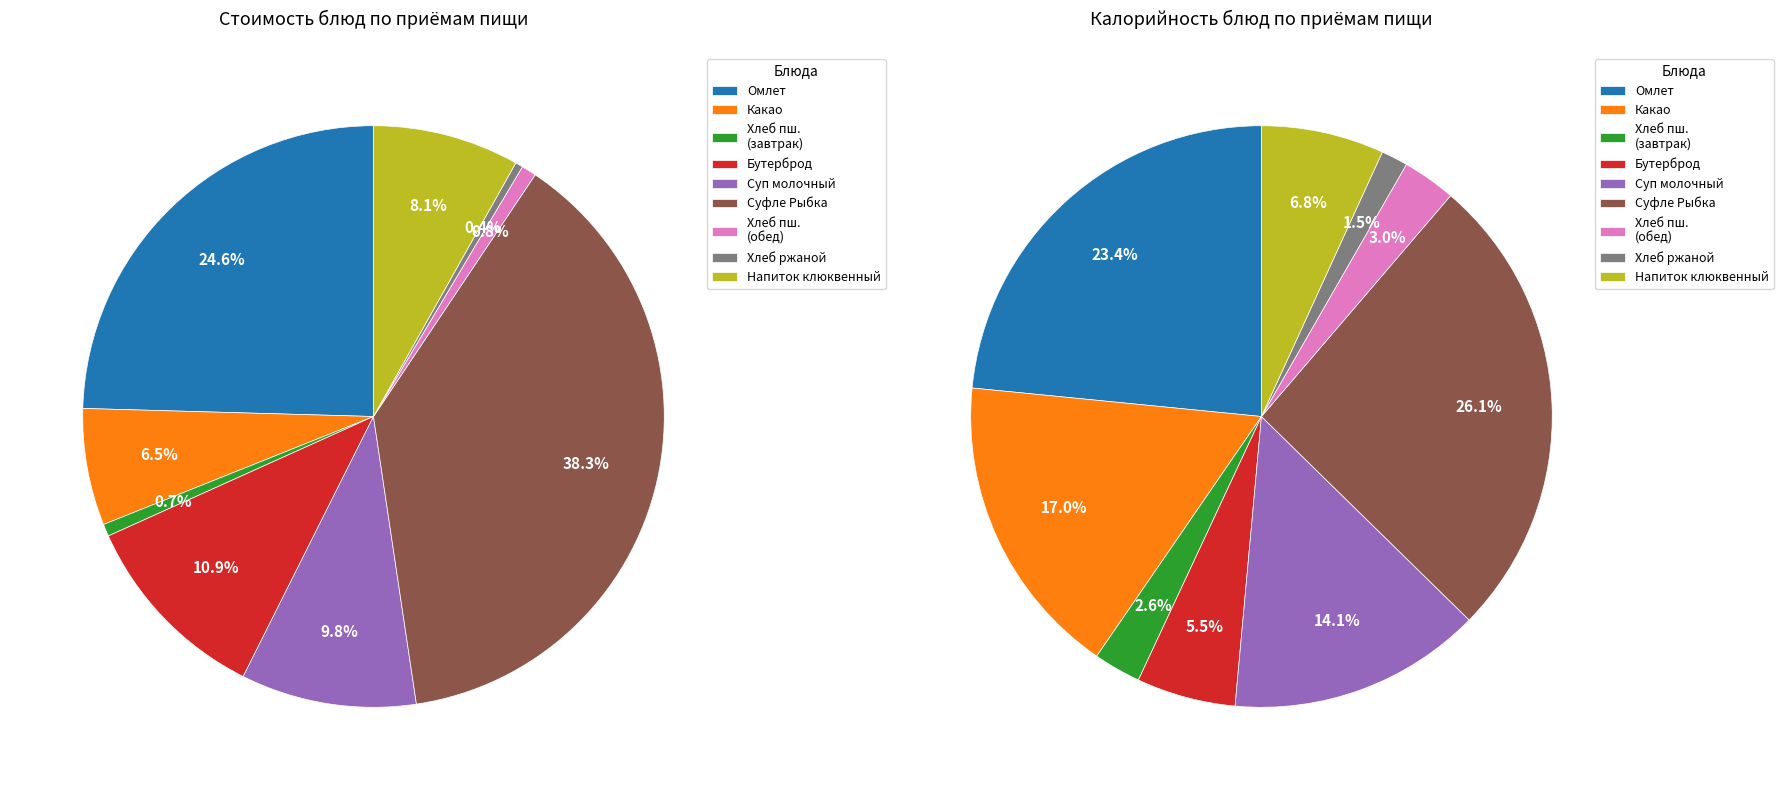

Is it true that Какао с молоком is 6% of the pie?

True